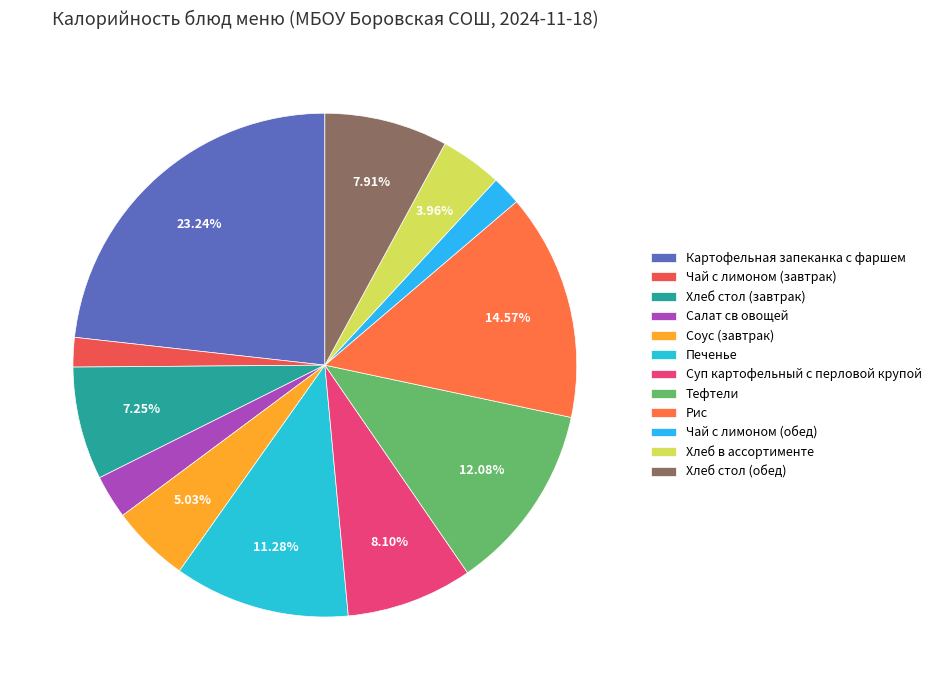

How much of the chart is everything except Чай с лимоном (обед)?

98.1%